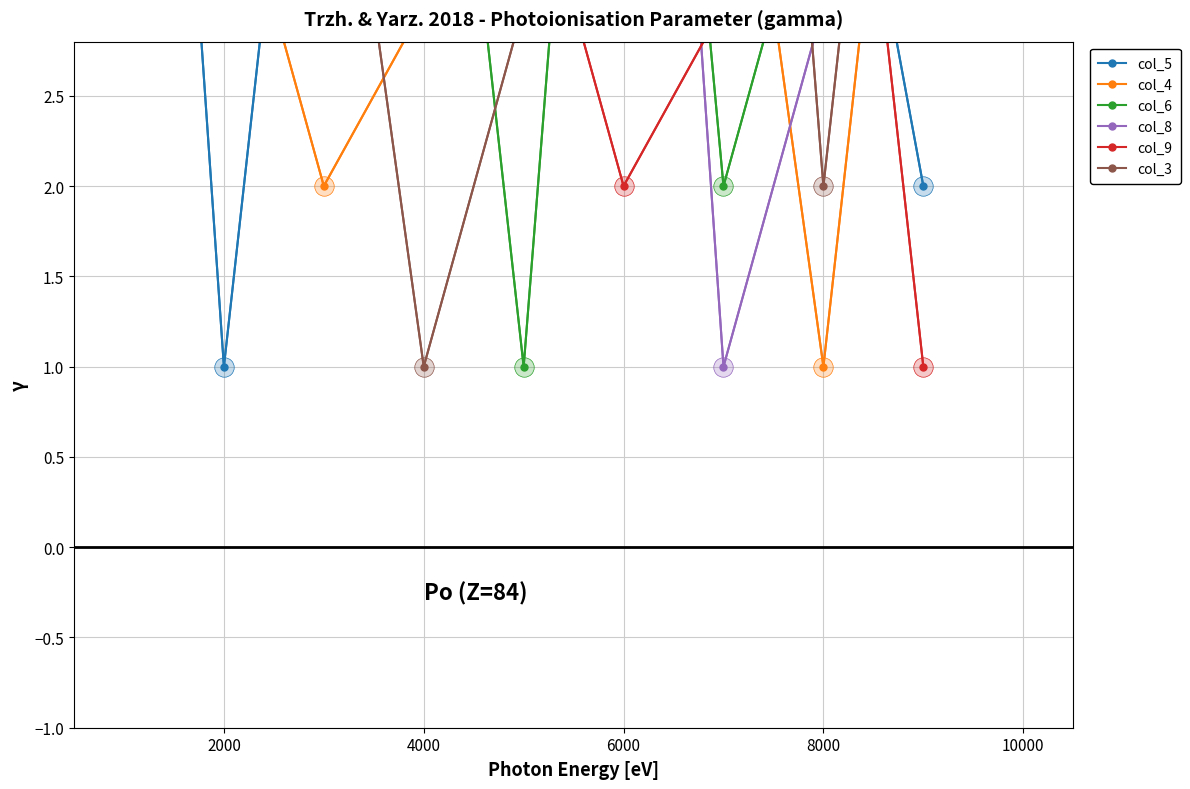

Is this an area chart (filled region under the line)?

No